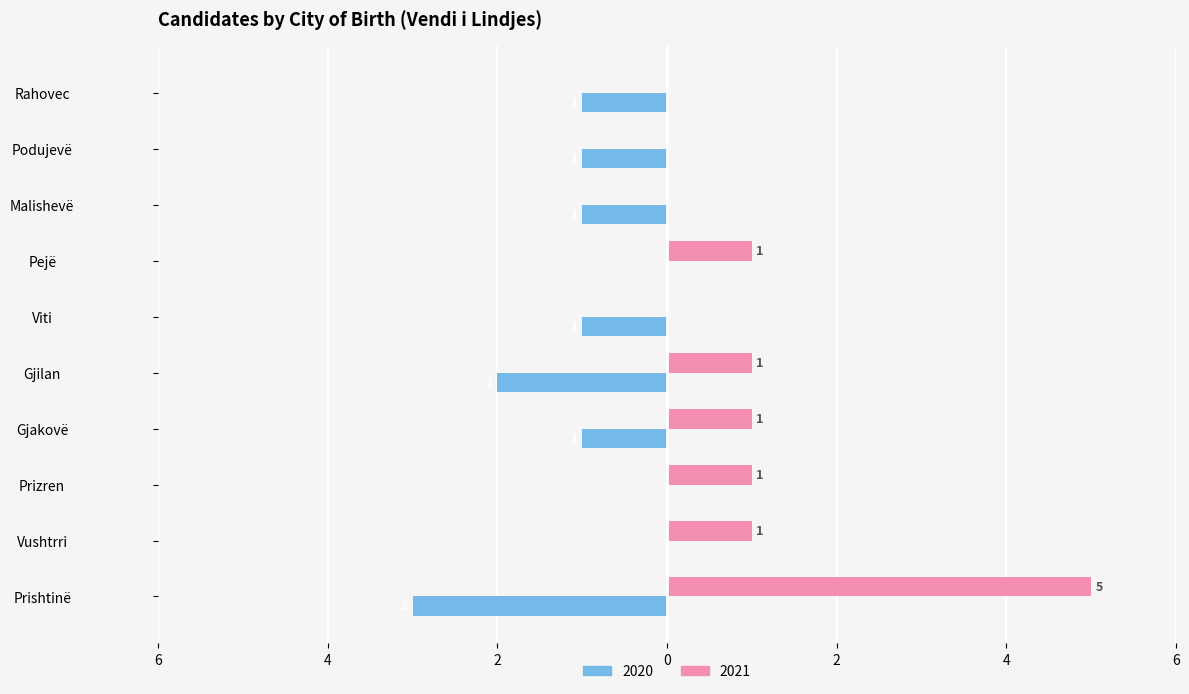

What are all the series names shown in the legend?

2020, 2021